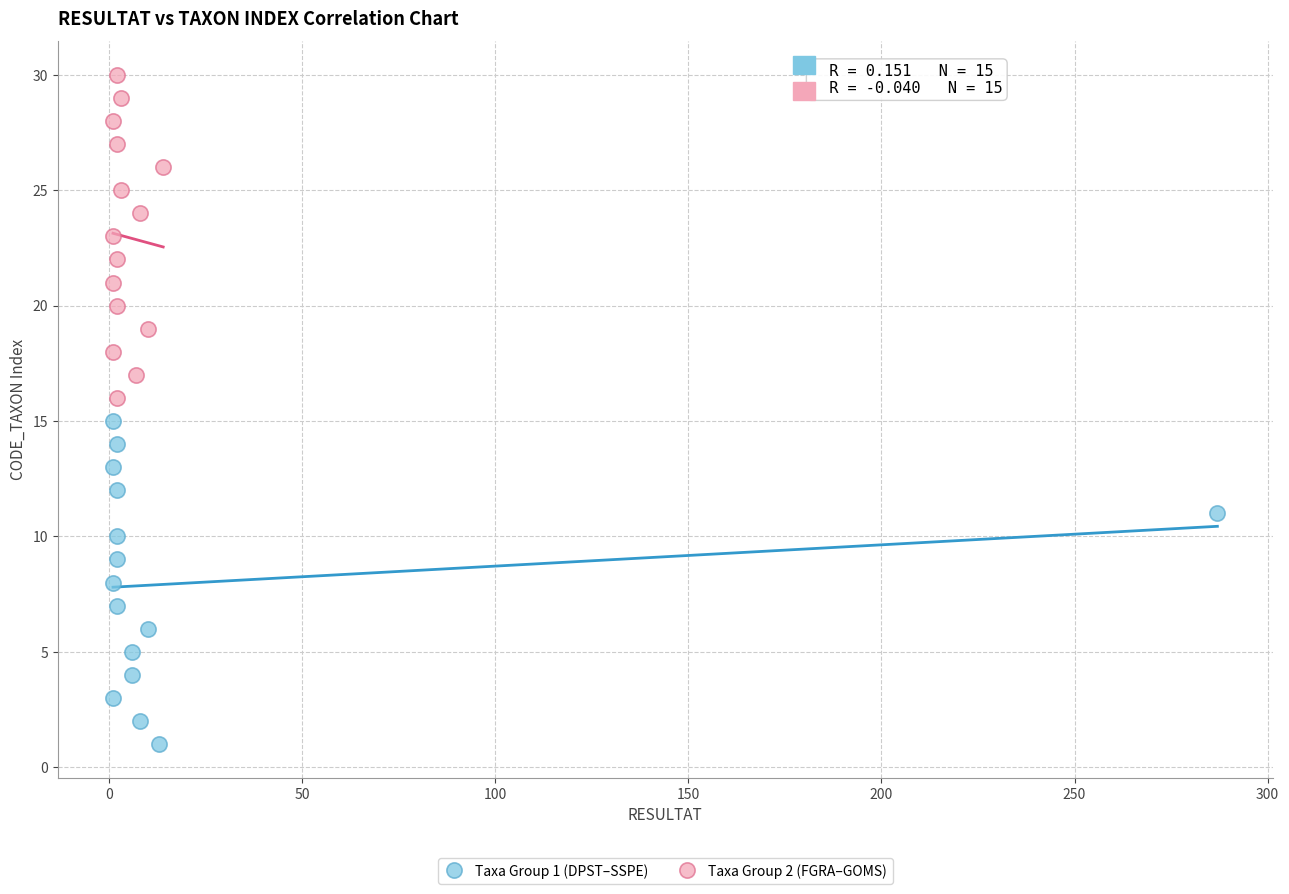

Which series contains the lowest Y value?

Taxa Group 1 (DPST–SSPE)